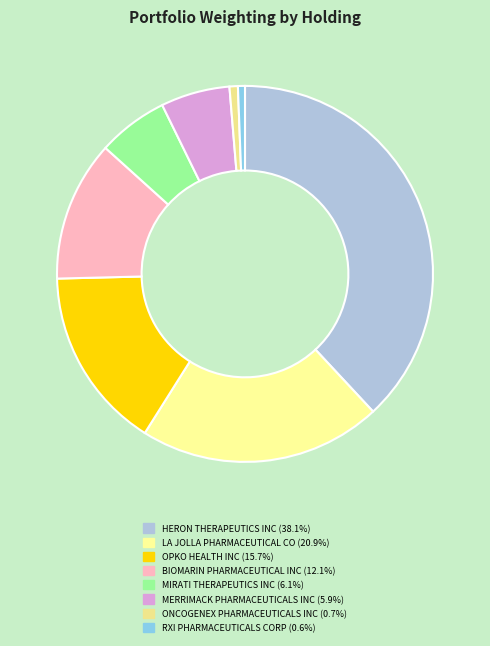

Does any single category account for the majority?

No